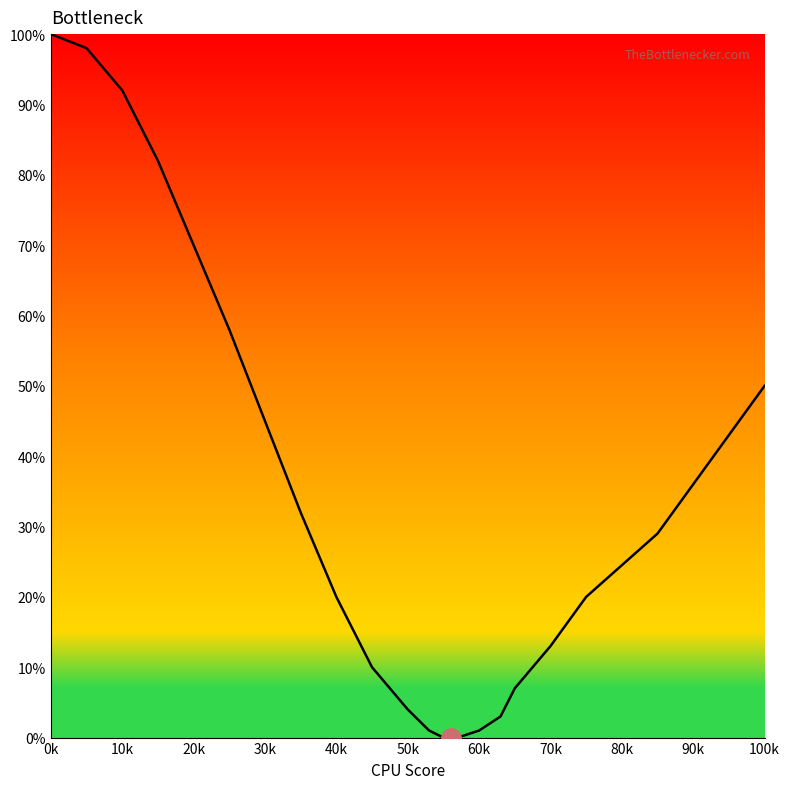

Does the chart display data point markers on the line(s)?

No